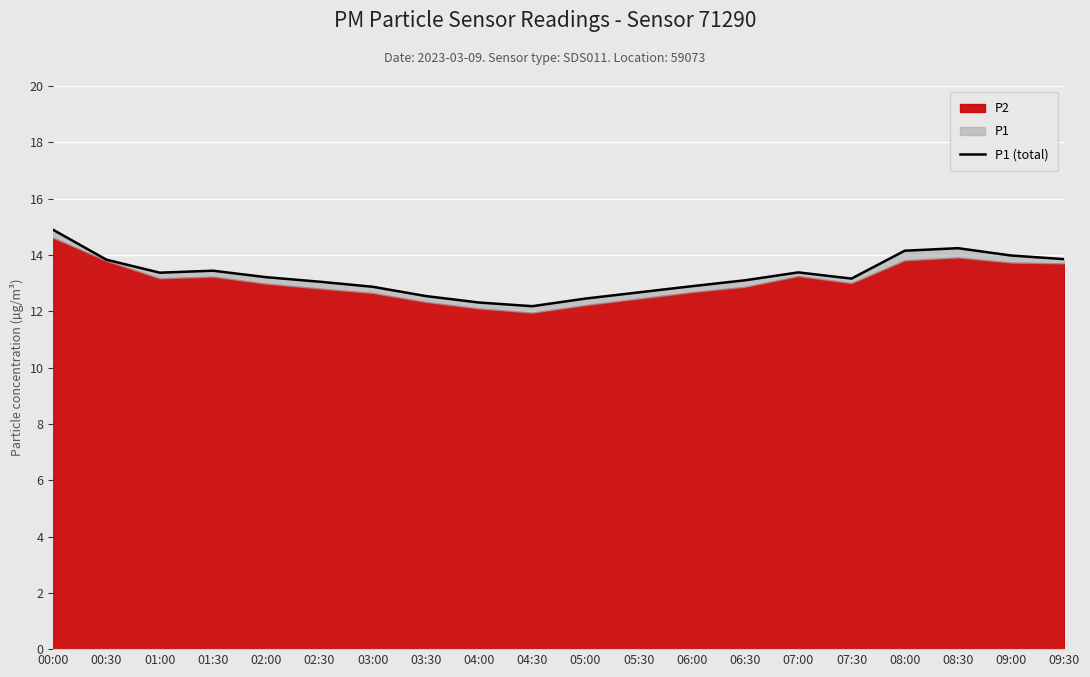

What is the change in value from 07:00 to 07:30?

-0.2